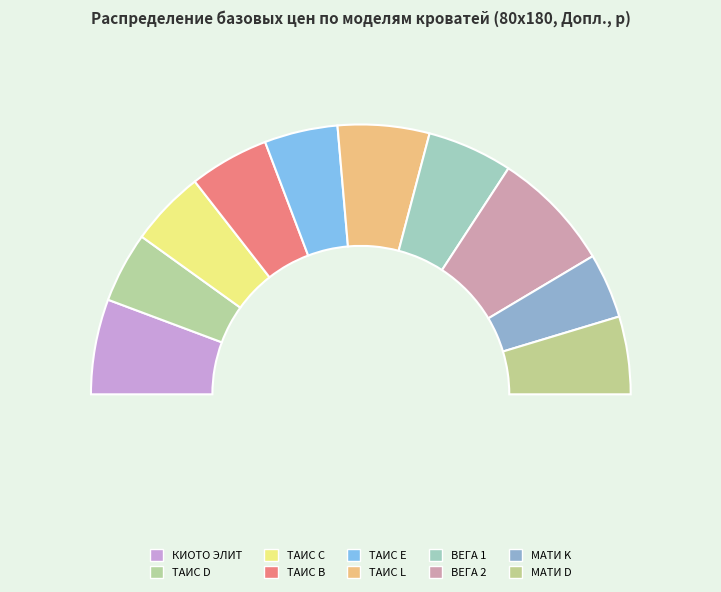

What is the change in value from МАТИ K to МАТИ D?

+3979